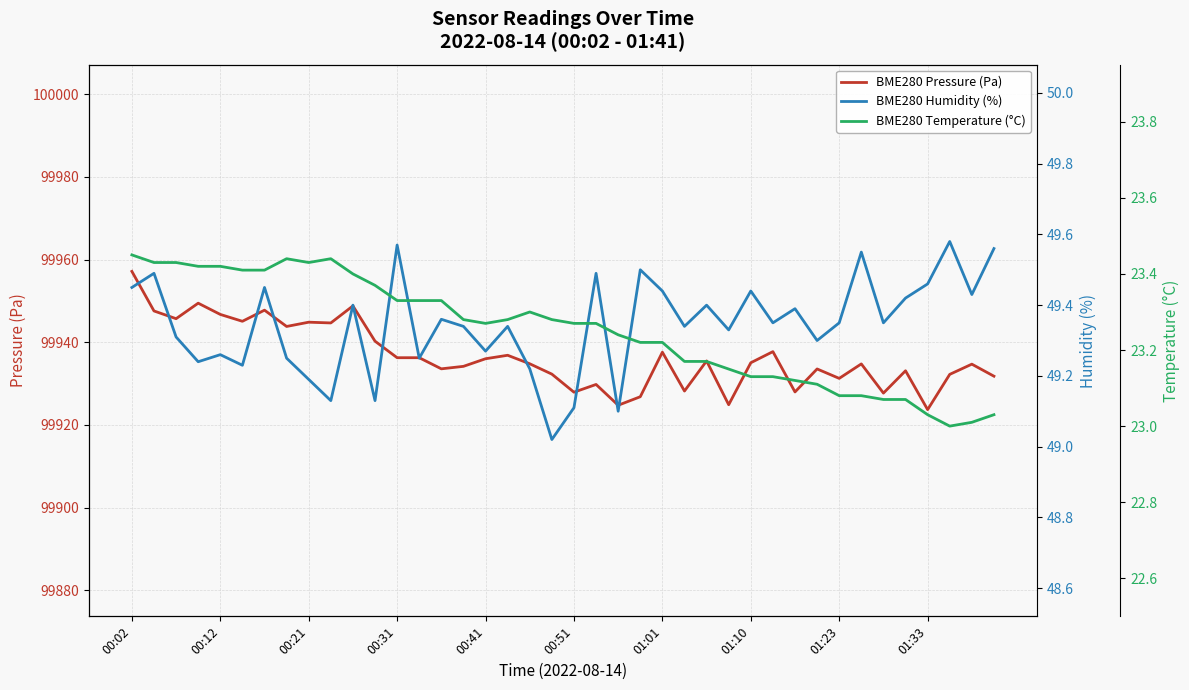

How many data points in BME280 Pressure (Pa) are less than 99935?

20